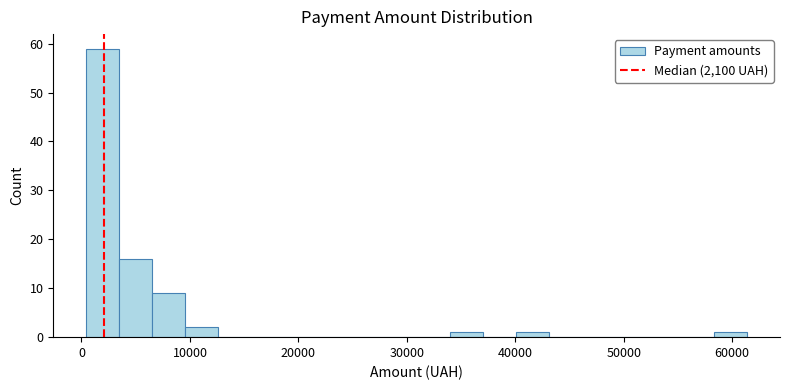

Around what value on the x-axis is the tallest bar? Give the approximate position of its centre, as read against the axis.

2000